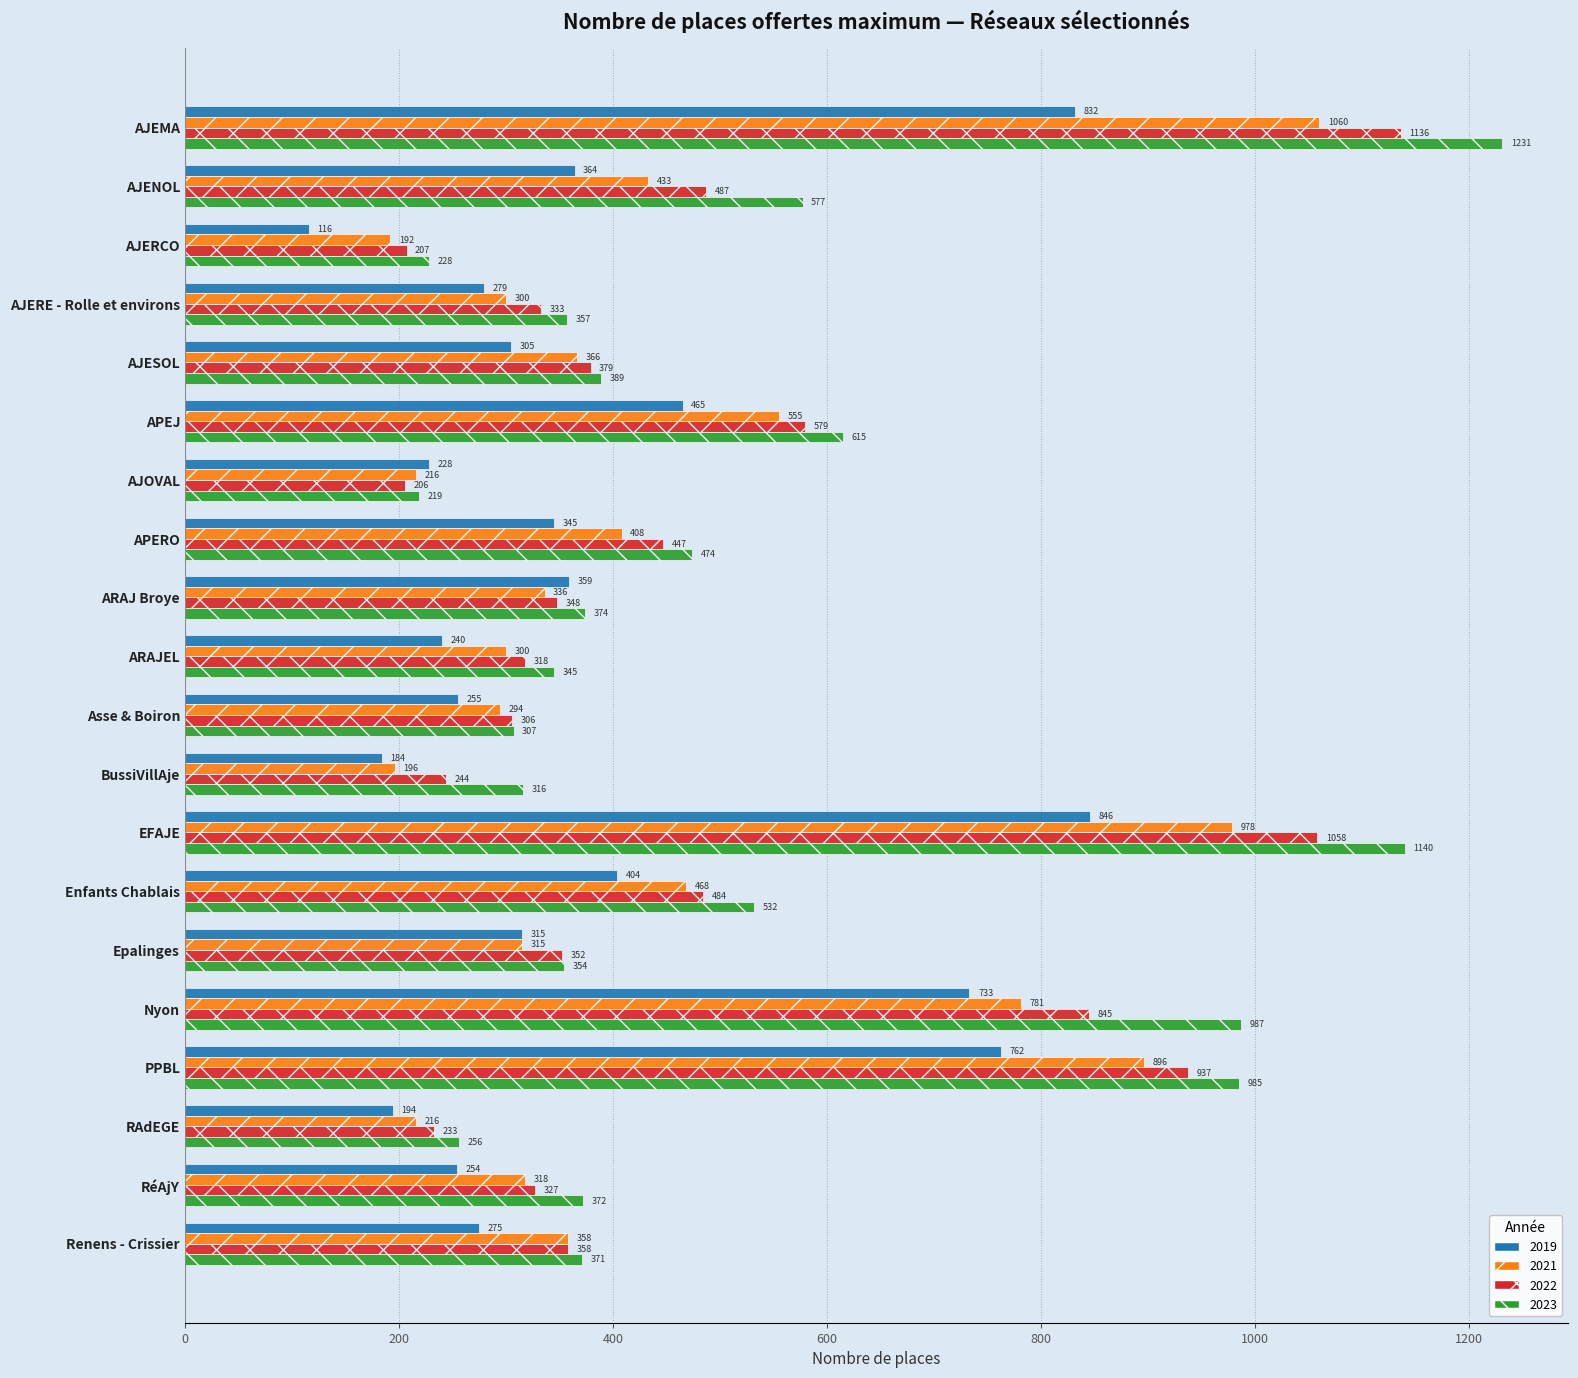

At AJOVAL, list the series in order from smallest to largest.

2022, 2021, 2023, 2019